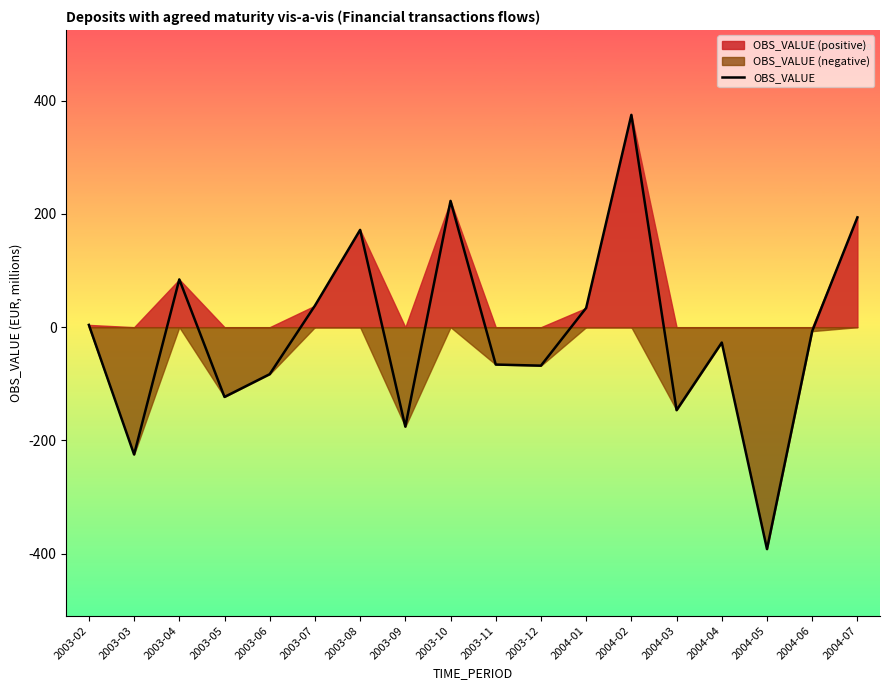

How many data points are less than -7?

10